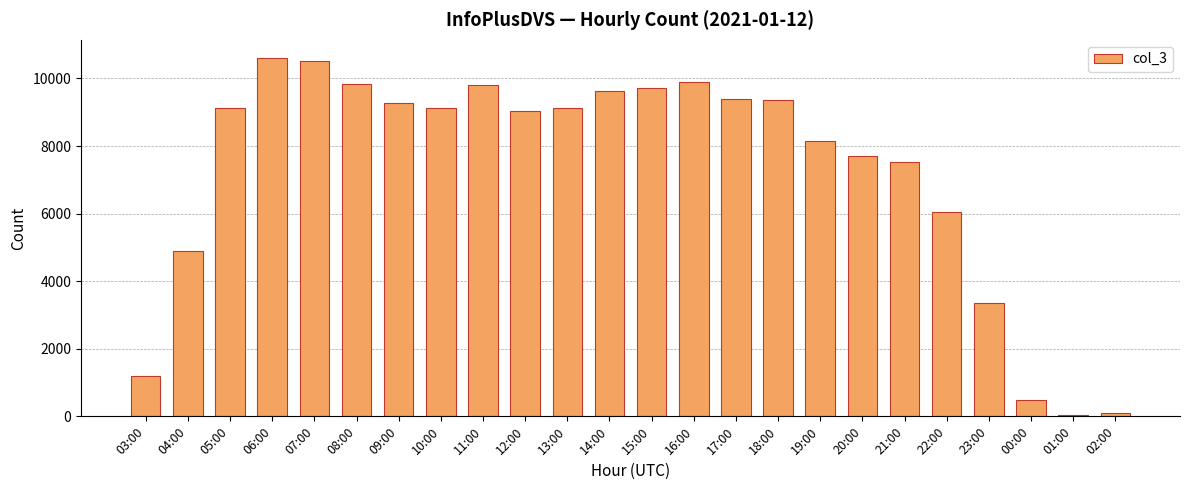

What is the difference between the second highest and second lowest values?

10422